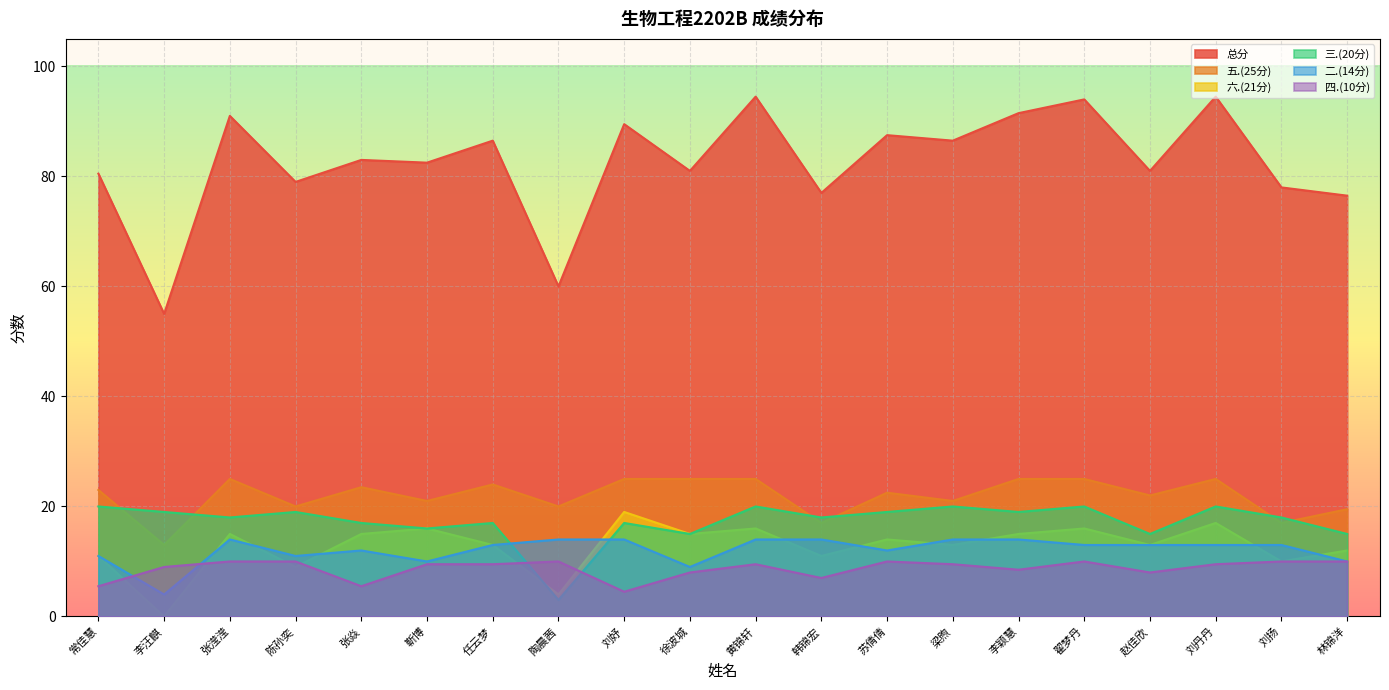

True or false: 二.(14分) and 四.(10分) intersect in this chart.

True